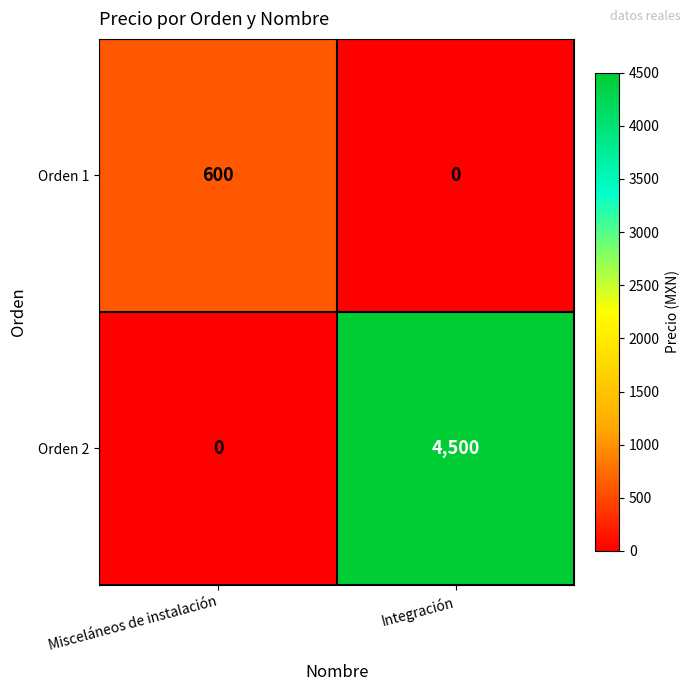

At how many categories does at least one series exceed 893?

1